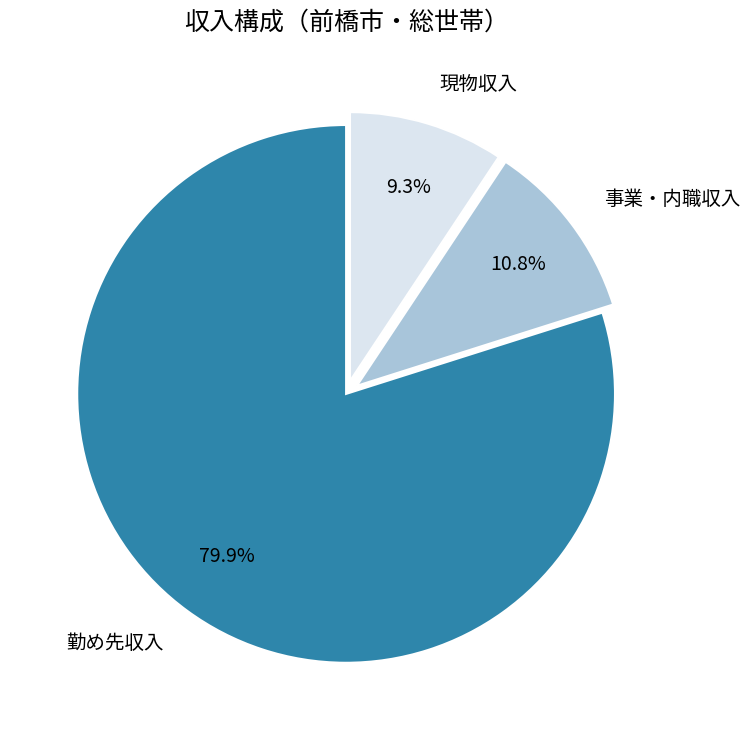

Which category accounts for the majority?

勤め先収入